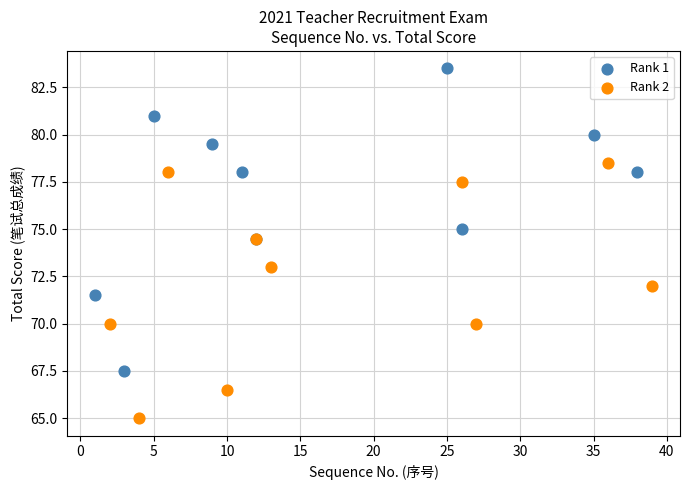

Which series reaches the minimum Y coordinate?

Rank 2